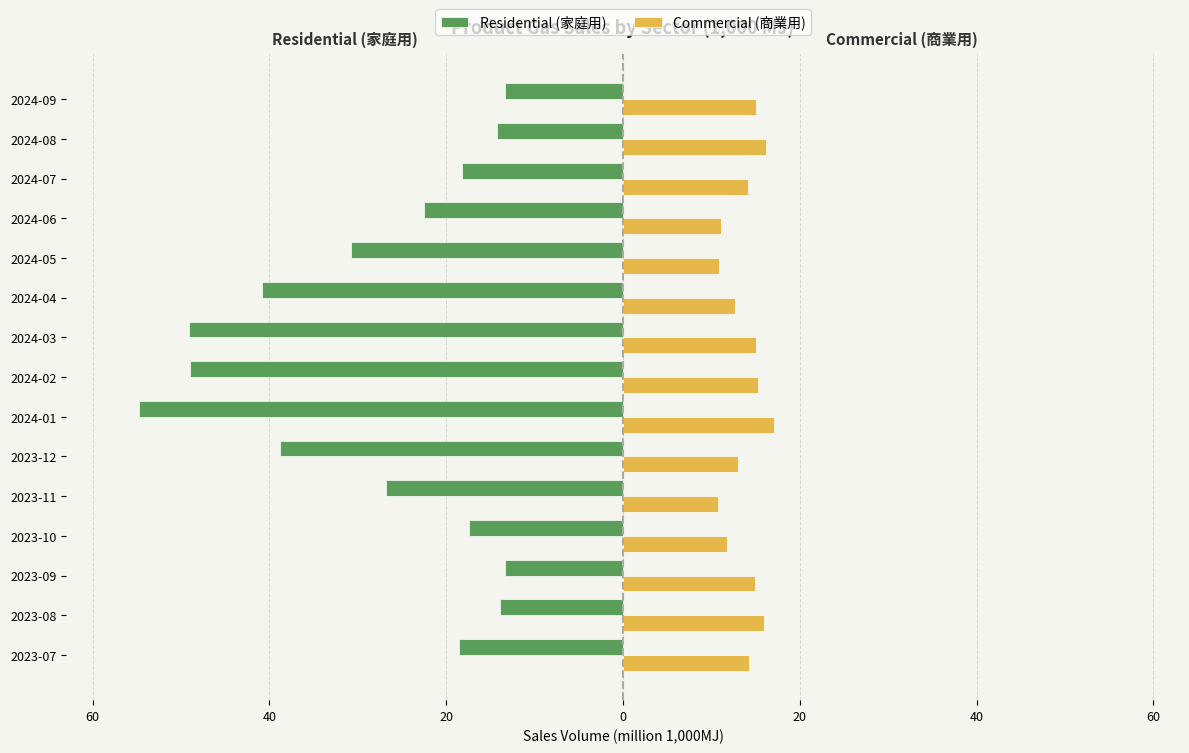

What are all the series names shown in the legend?

Residential (家庭用), Commercial (商業用)